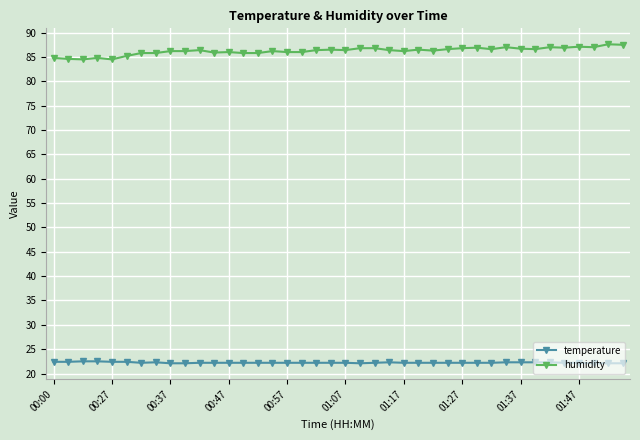

True or false: temperature and humidity intersect in this chart.

False